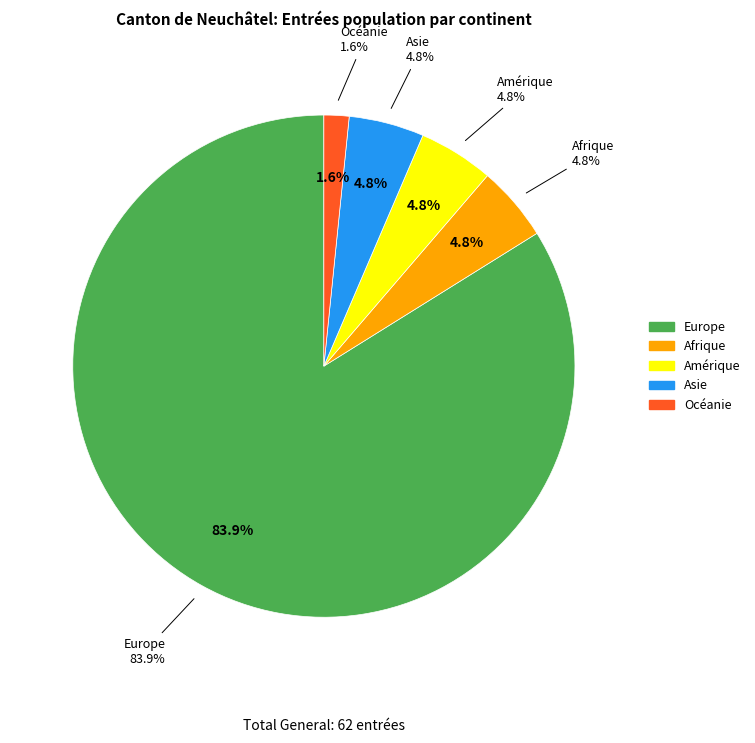

To the nearest percent, what percentage of the pie is Océanie?

2%